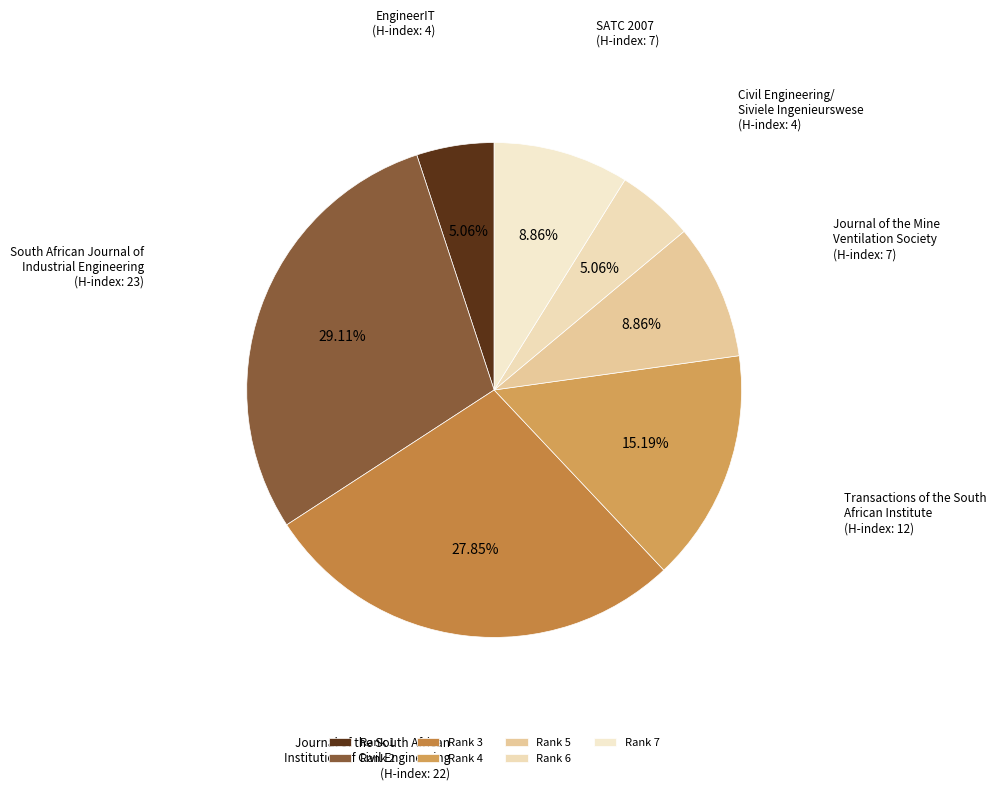

How many slices are in this pie chart?

7